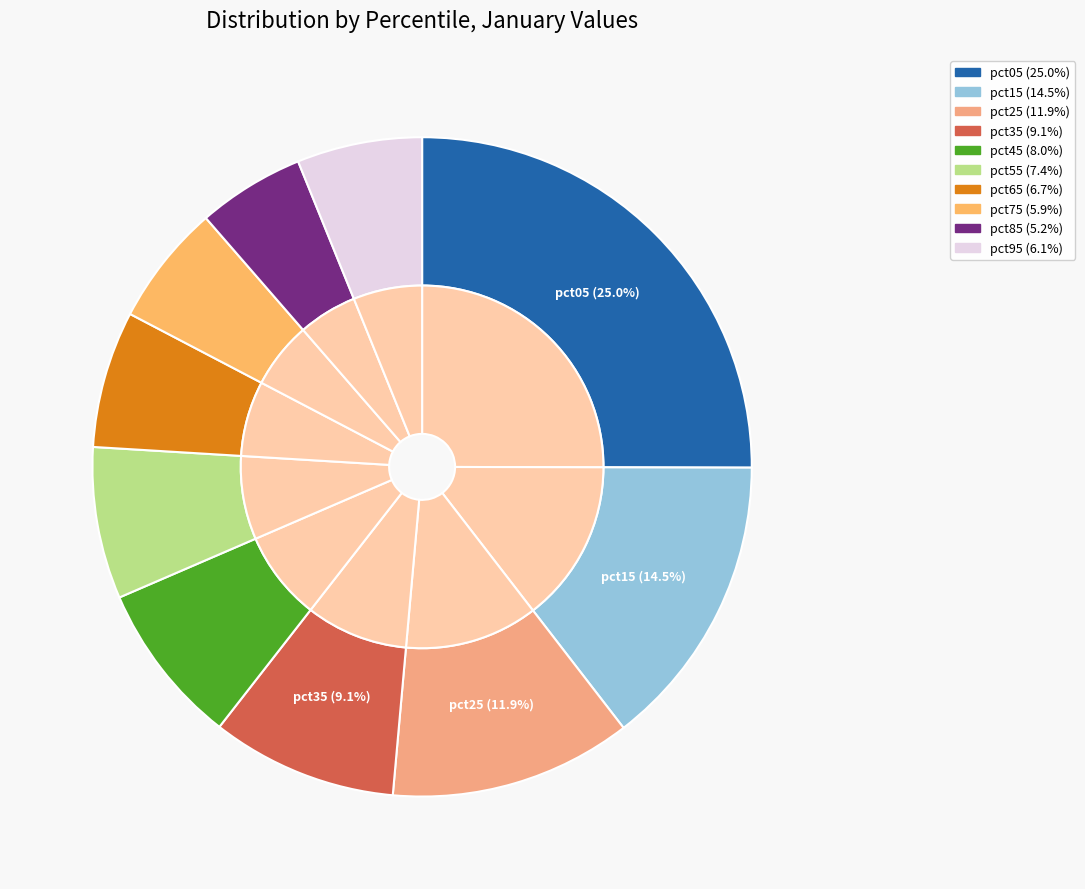

Rank the categories by value from highest to lowest.

pct05, pct15, pct25, pct35, pct45, pct55, pct65, pct95, pct75, pct85